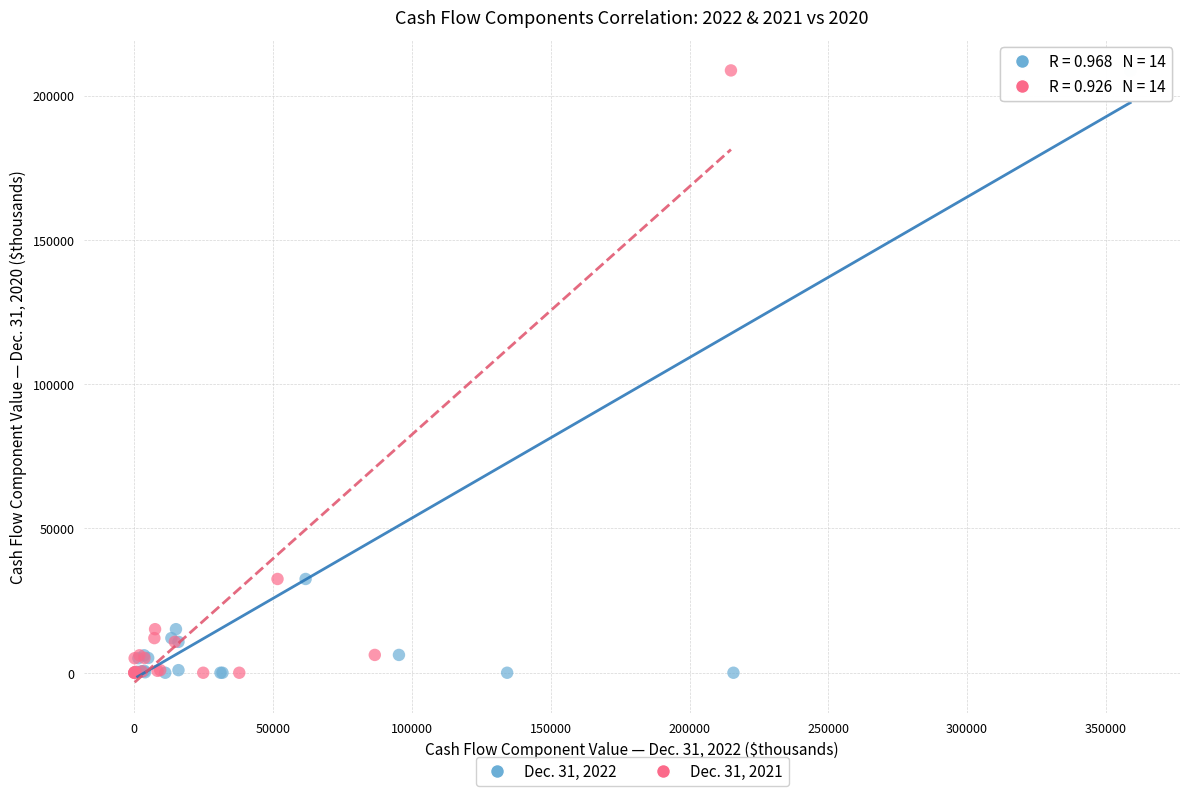

What are all the series names shown in the legend?

Dec. 31, 2022, Dec. 31, 2021